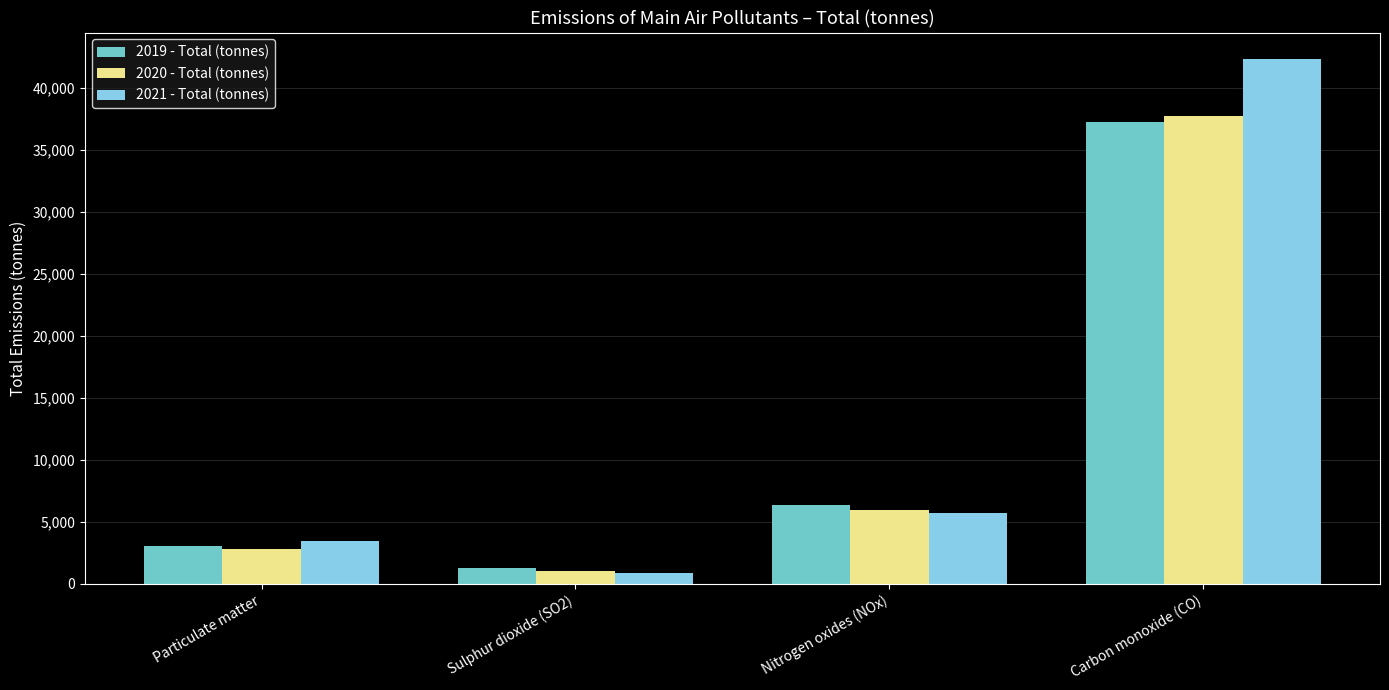

What is the highest value of the 2021 - Total (tonnes) series?

42363.5